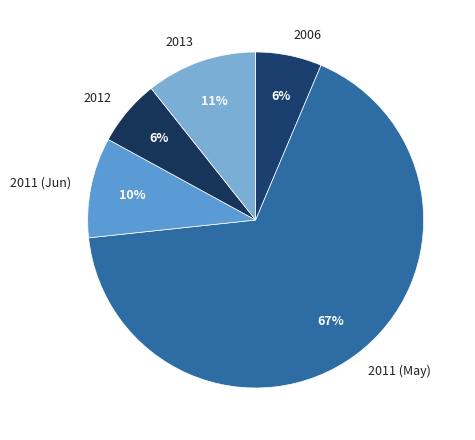

To the nearest percent, what is the average slice percentage?

20%